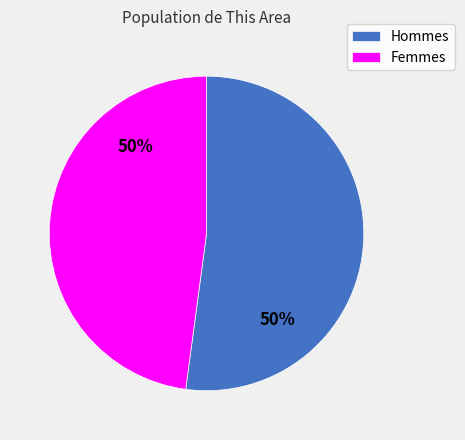

What percentage is the Female slice, to the nearest percent?

48%